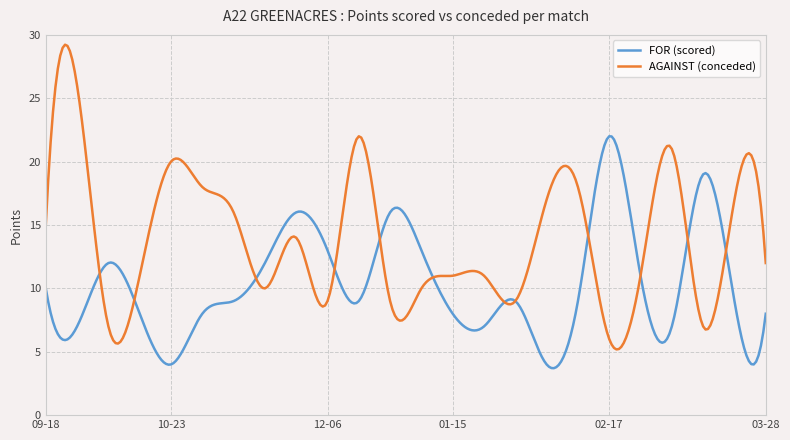

What is the sum of all AGAINST (conceded) values?

4180.5